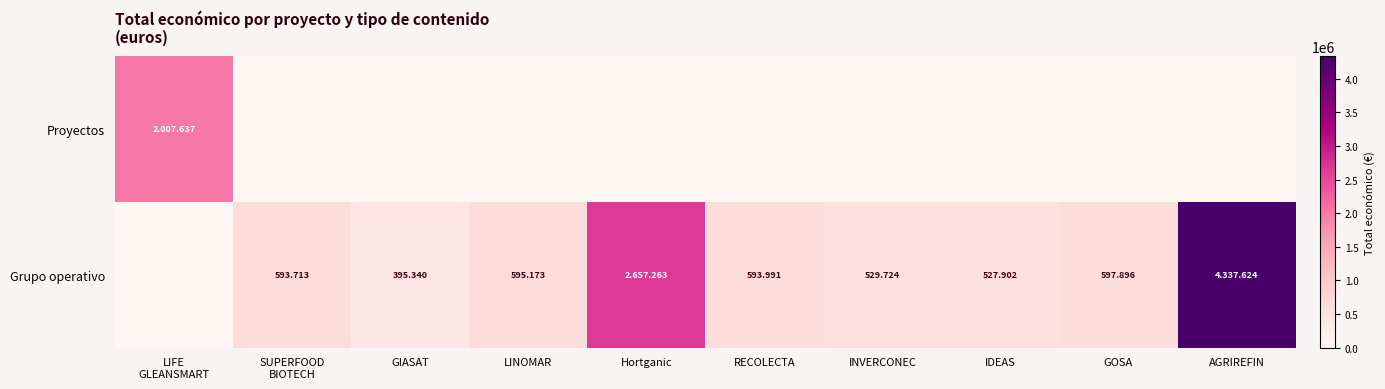

Which has a higher value, Hortganic or SUPERFOOD
BIOTECH?

Hortganic